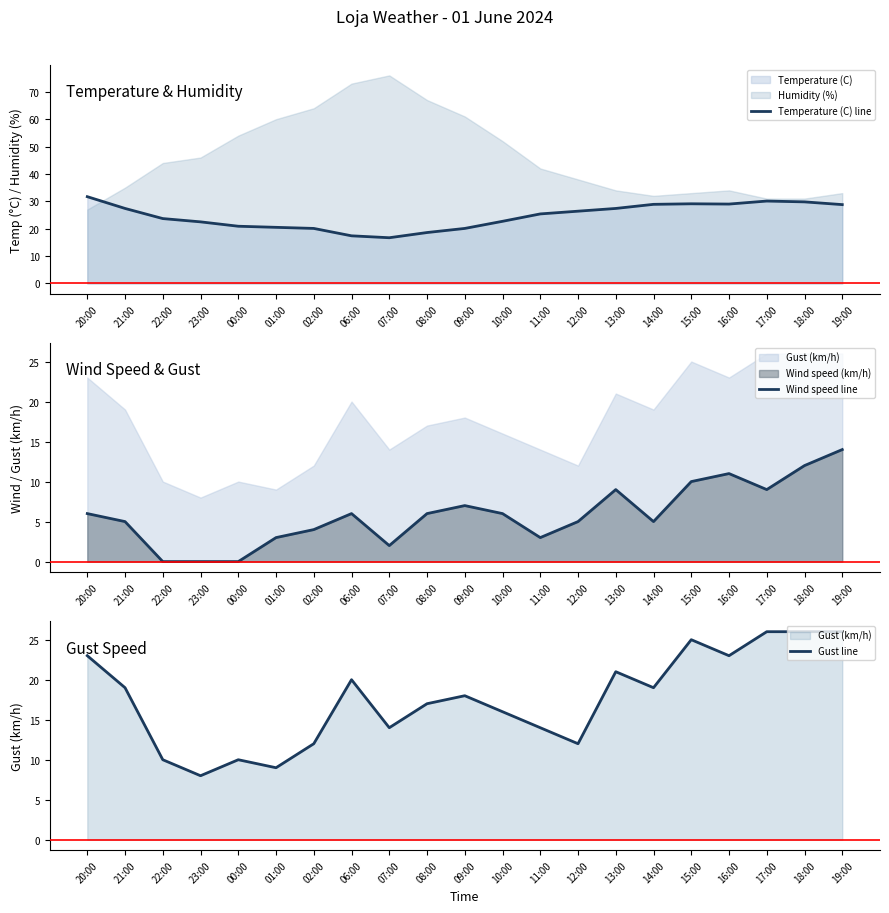

Rank the series at 15:00 from highest to lowest value.

Temperature (C) line, Gust line, Wind speed line